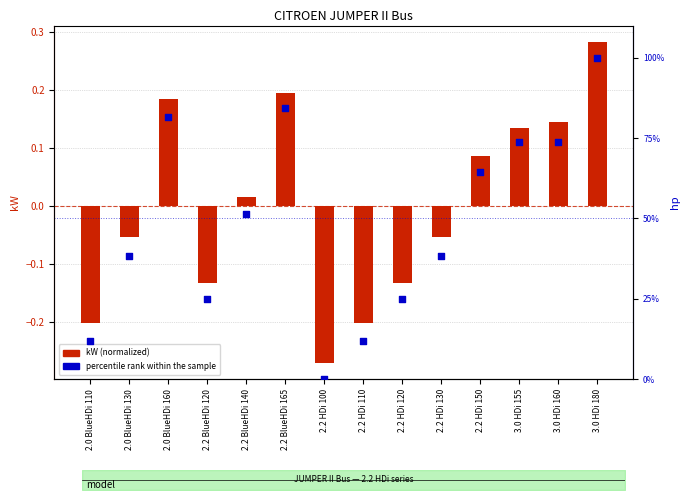

Which series has the largest Y range (max minus min)?

percentile rank within the sample